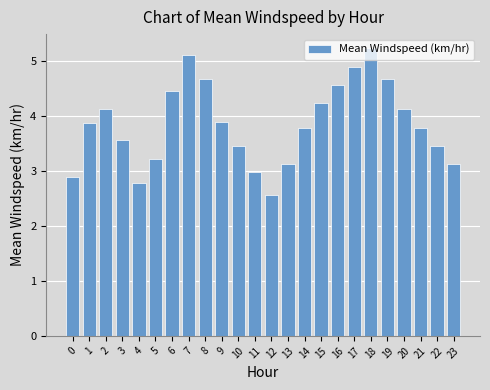

Reading left to right, what are all the values shown in this chart?

0=2.9	1=3.9	2=4.1	3=3.6	4=2.8	5=3.2	6=4.5	7=5.1	8=4.7	9=3.9	10=3.5	11=3.0	12=2.6	13=3.1	14=3.8	15=4.2	16=4.6	17=4.9	18=5.2	19=4.7	20=4.1	21=3.8	22=3.5	23=3.1